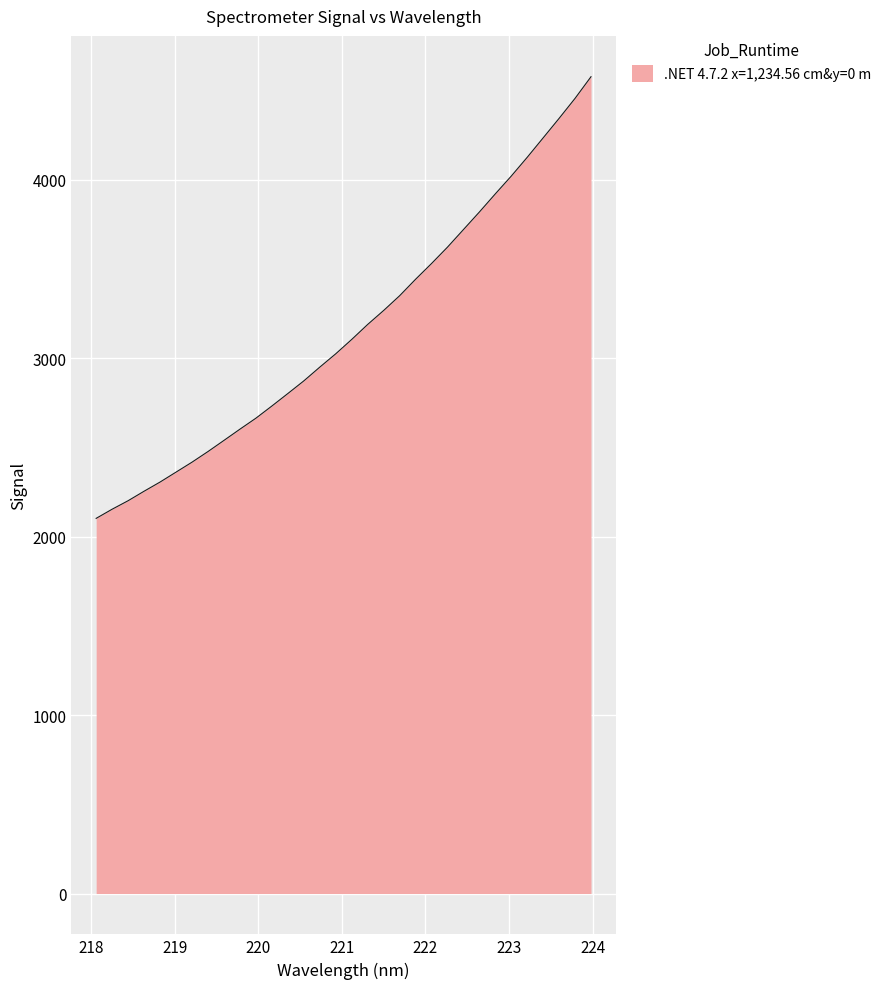

What is the greatest value displayed?

4577.2